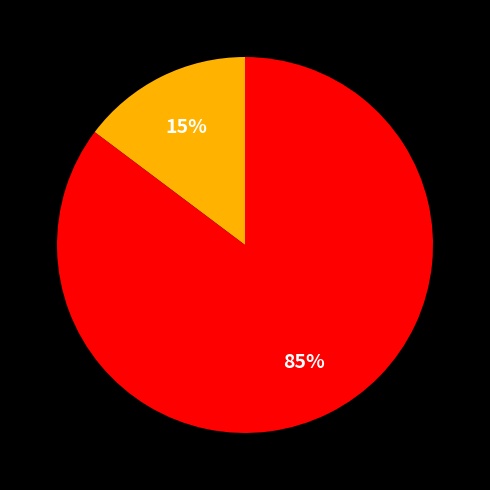

To the nearest percent, what is the average slice percentage?

50%